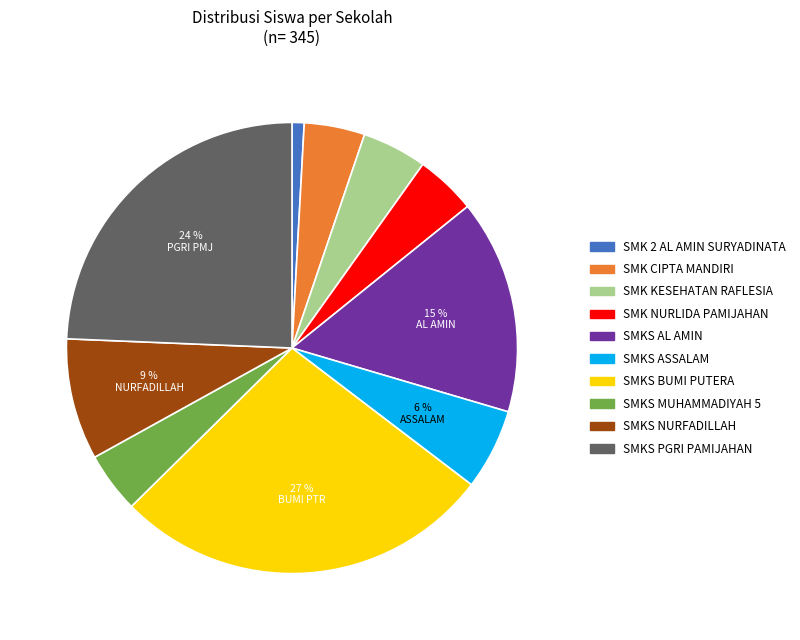

True or false: SMKS PGRI PAMIJAHAN accounts for 9% of the total.

False